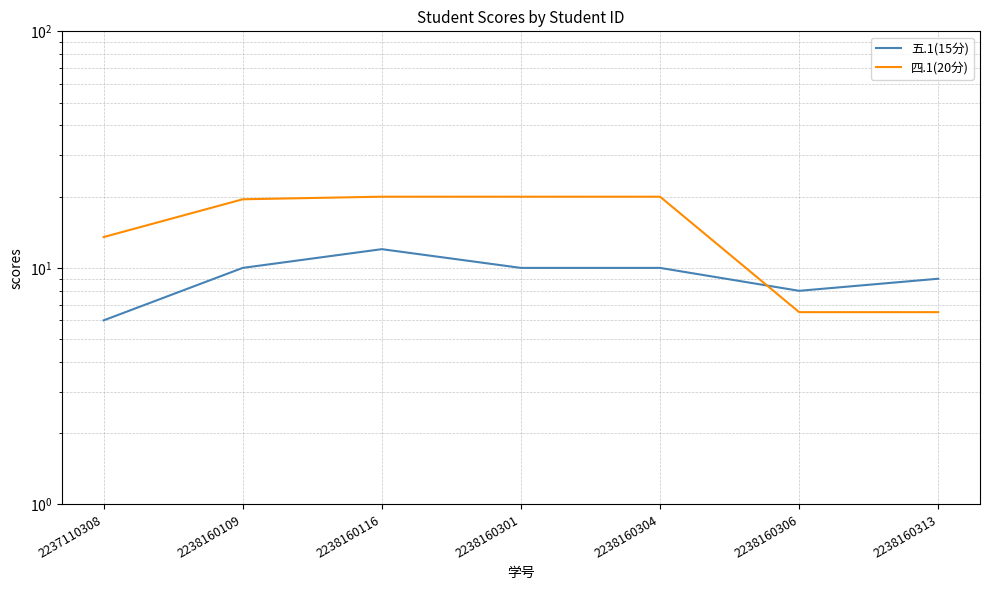

The value of 四.1(20分) at 2238160109 is 19.5. True or false?

True